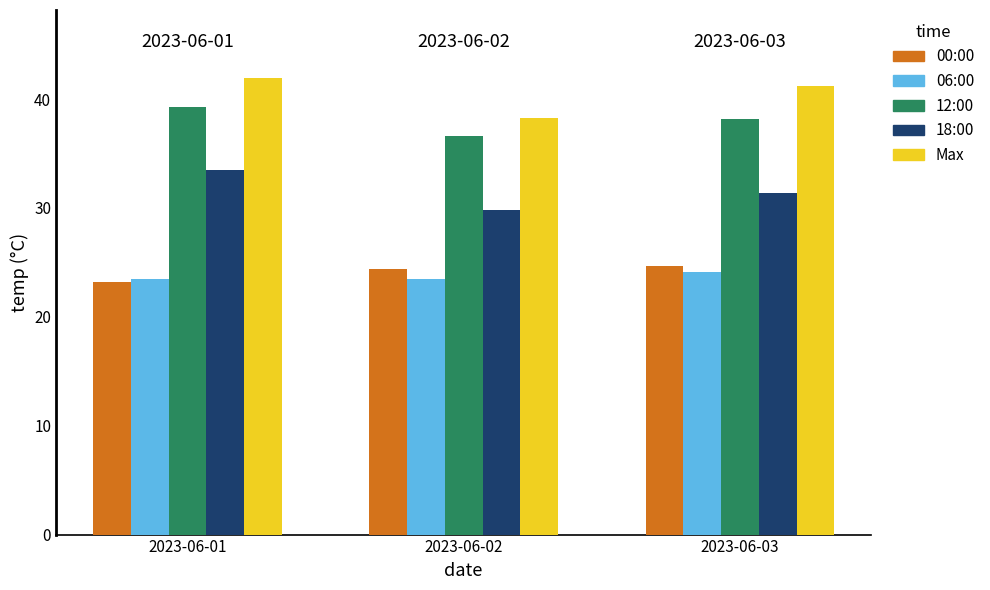

Between 2023-06-02 and 2023-06-03, which series saw the biggest shift?

Max